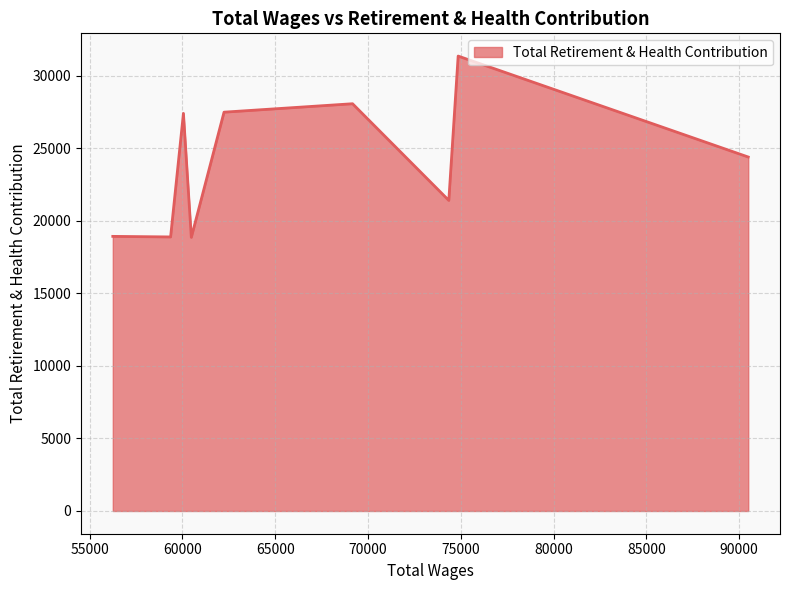

How many interior local peaks (higher than both neighbors) does the data have?

3